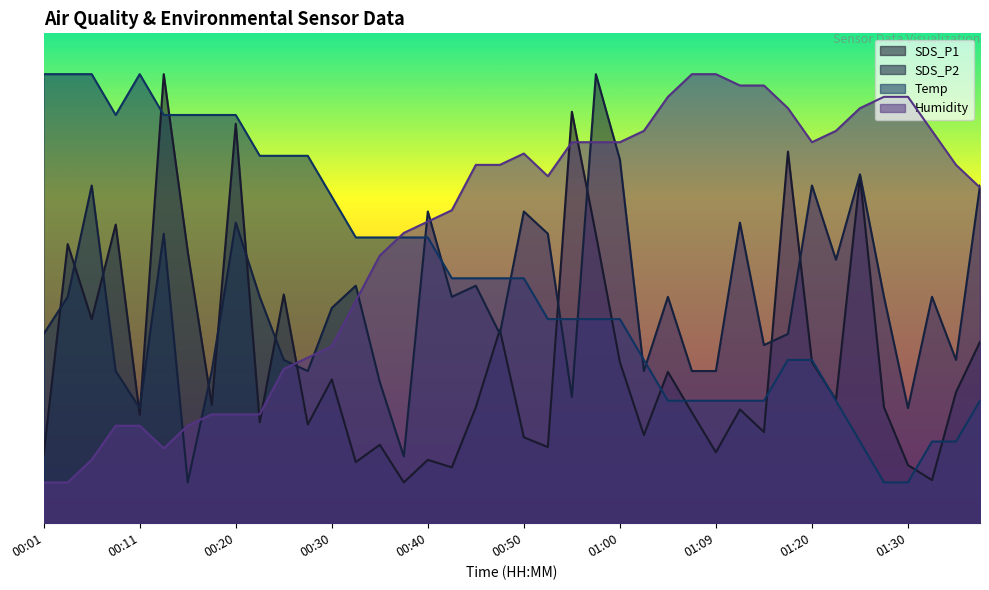

What value does the SDS_P2 series have at 00:28?

18.6